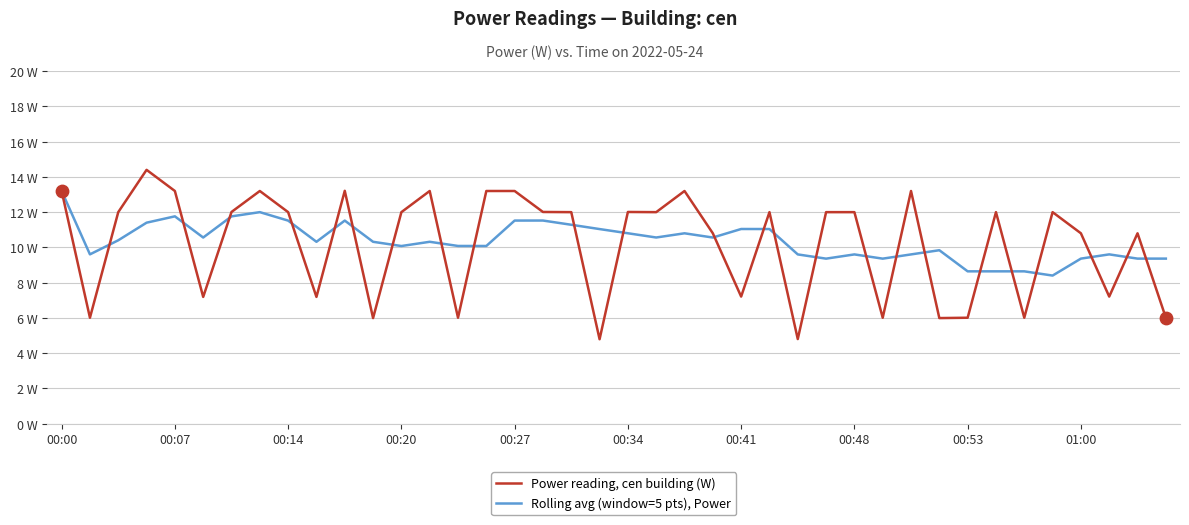

What are all the series names shown in the legend?

Power reading, cen building (W), Rolling avg (window=5 pts), Power